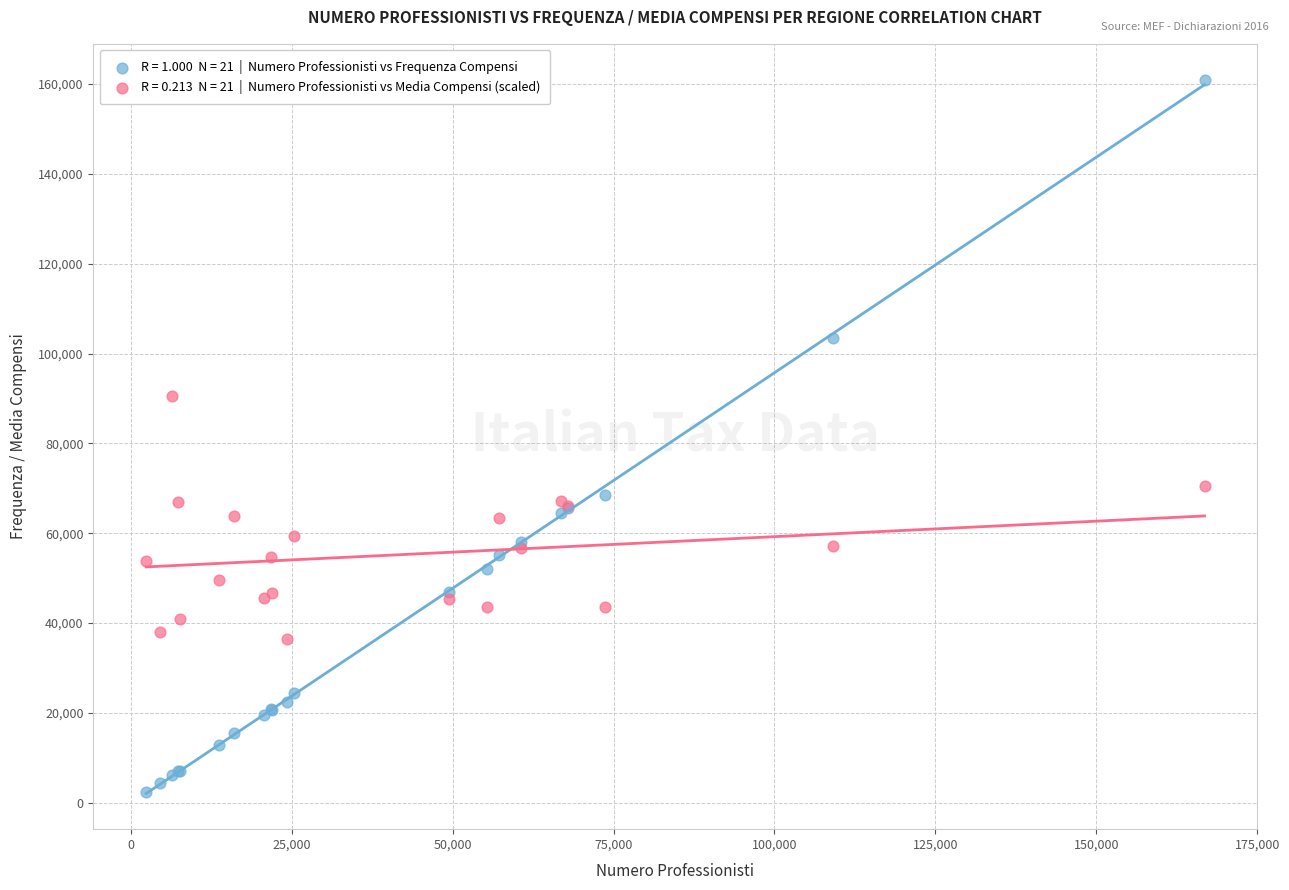

Across all series, what Y value is closest to 81652?

90450